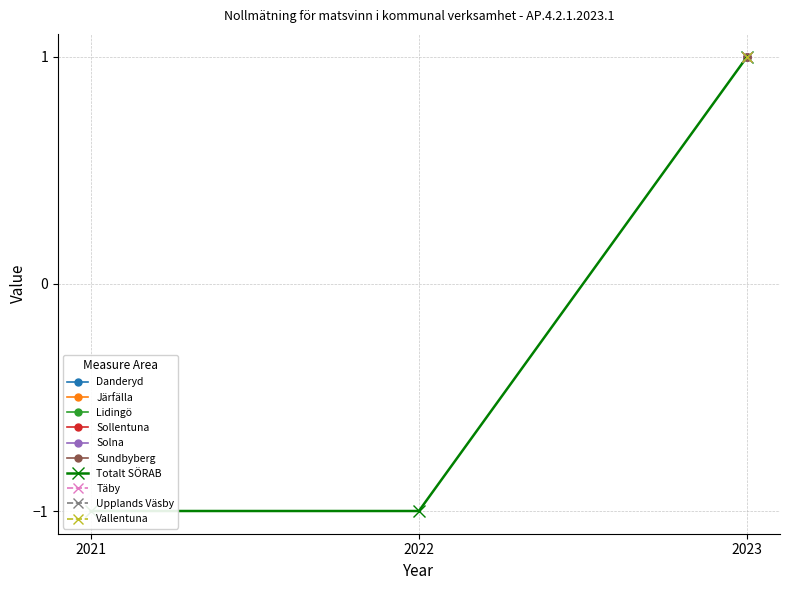

Rank the categories by value from lowest to highest.

2021, 2022, 2023